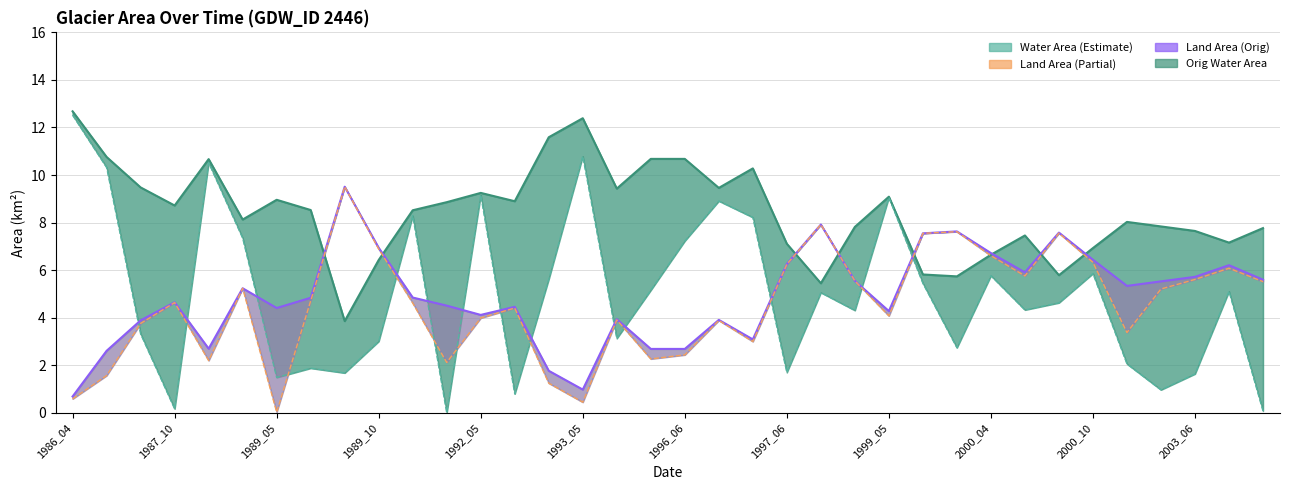

At which category does the chart reach its peak across all series?

1986_04